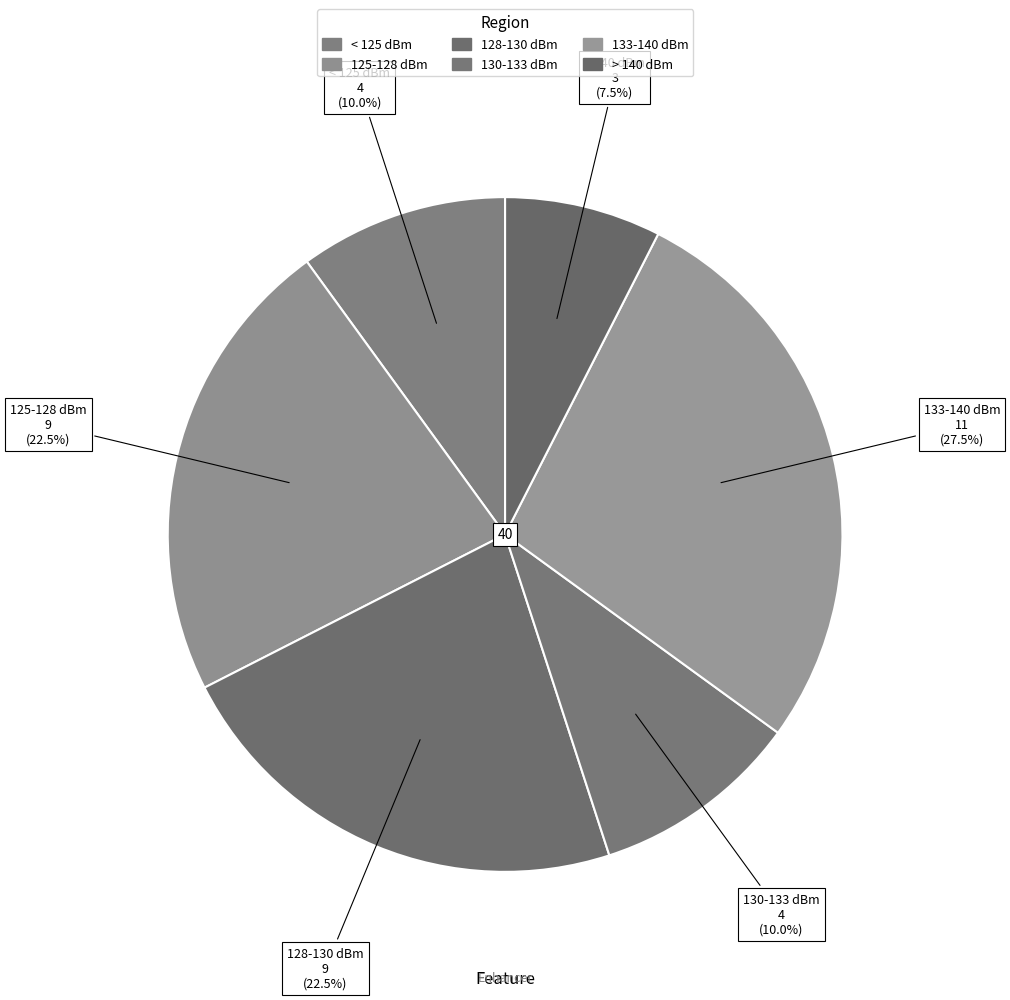

What is the total percentage of < 125 dBm and 130-133 dBm?

20.0%